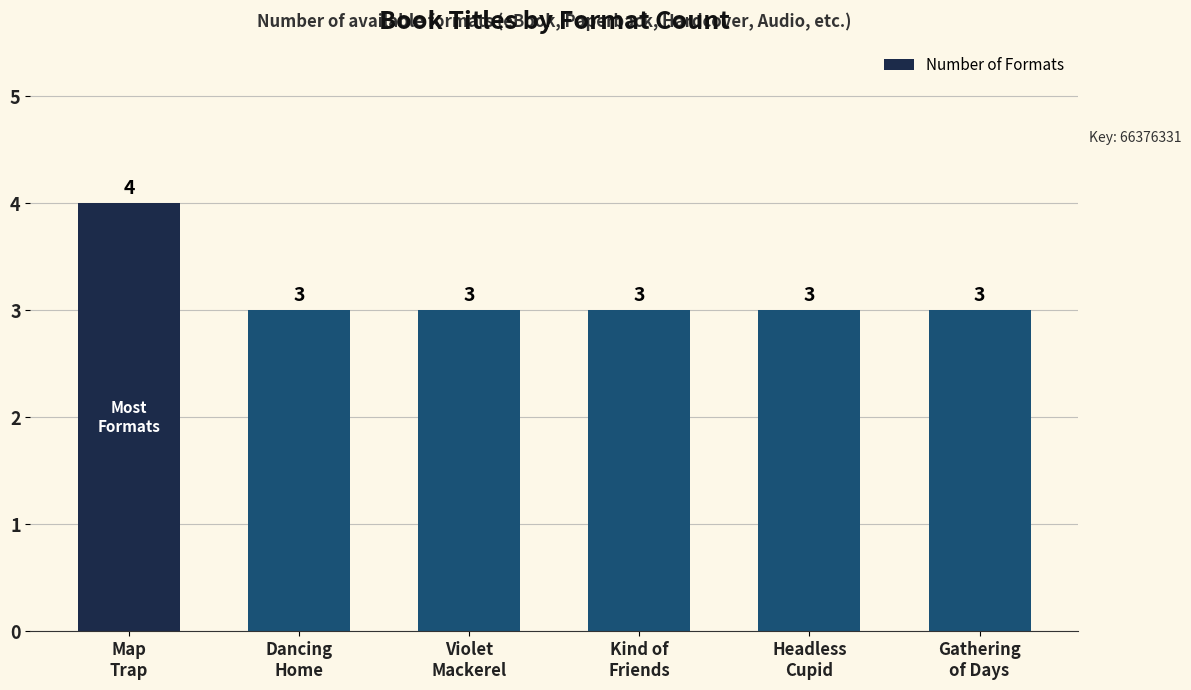

The chart shows a value of 5 at Violet
Mackerel. True or false?

False